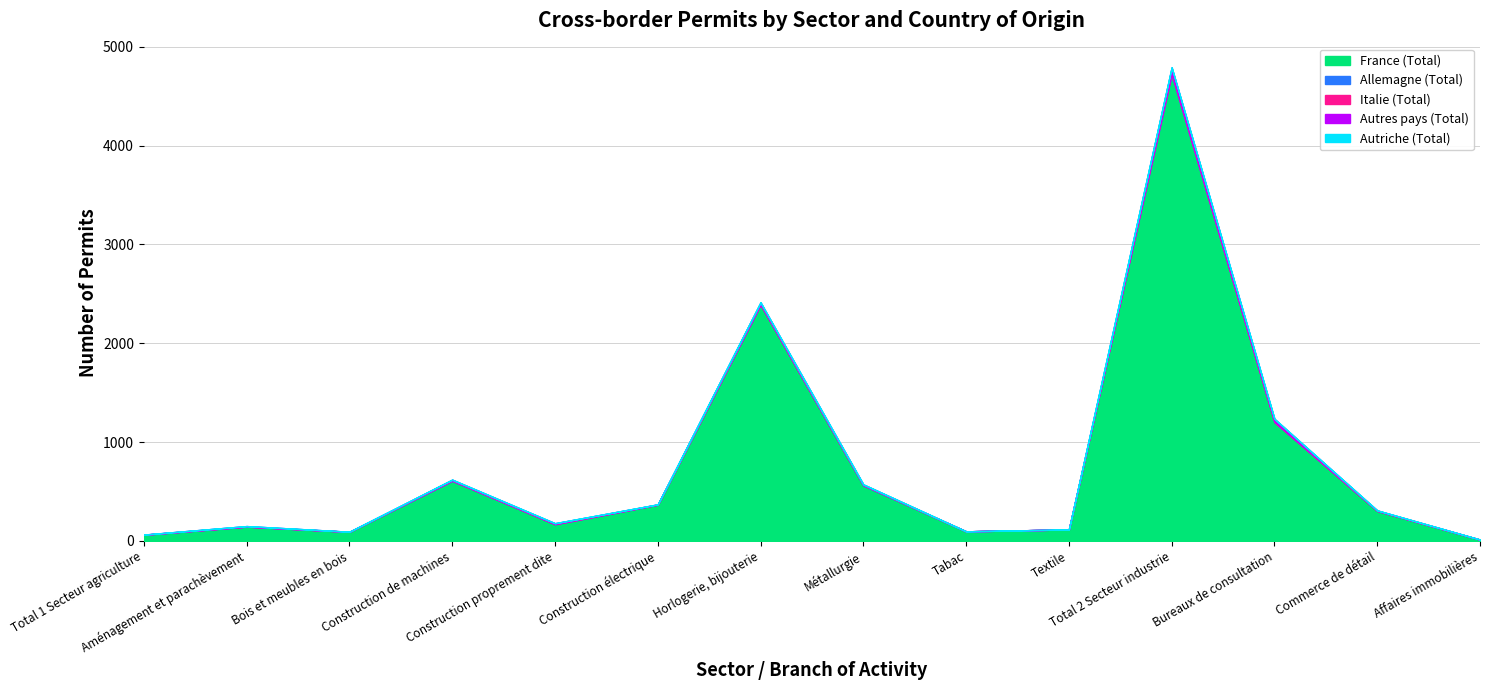

Reading left to right, transcribe all the data shown in this chart.

France (Total): 62	145	93	607	169	367	2391	560	98	117	4714	1202	305	14
Allemagne (Total): 2	1	0	4	1	1	2	5	0	0	14	1	0	0
Italie (Total): 0	0	0	2	2	1	3	2	0	0	12	5	1	0
Autres pays (Total): 1	5	1	8	8	2	19	6	0	0	52	28	4	1
Autriche (Total): 0	0	0	0	0	0	0	0	0	0	0	0	0	0